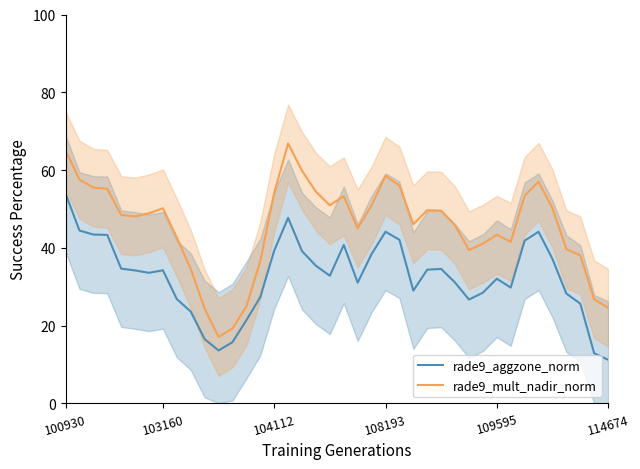

At which label does rade9_aggzone_norm reach its peak?

100930